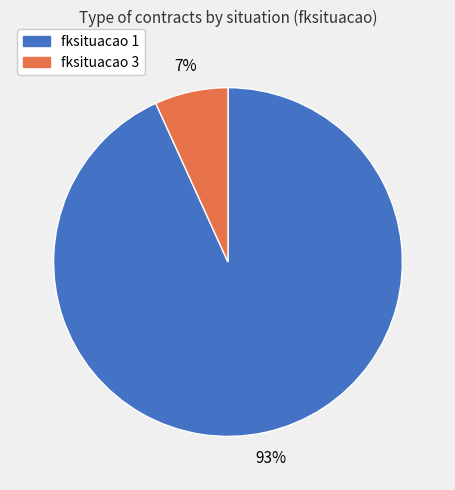

How many slices are in this pie chart?

2